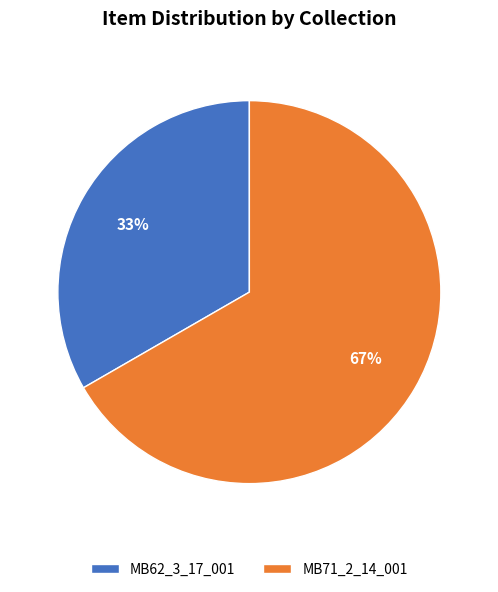

Which slice is the smallest?

MB62_3_17_001